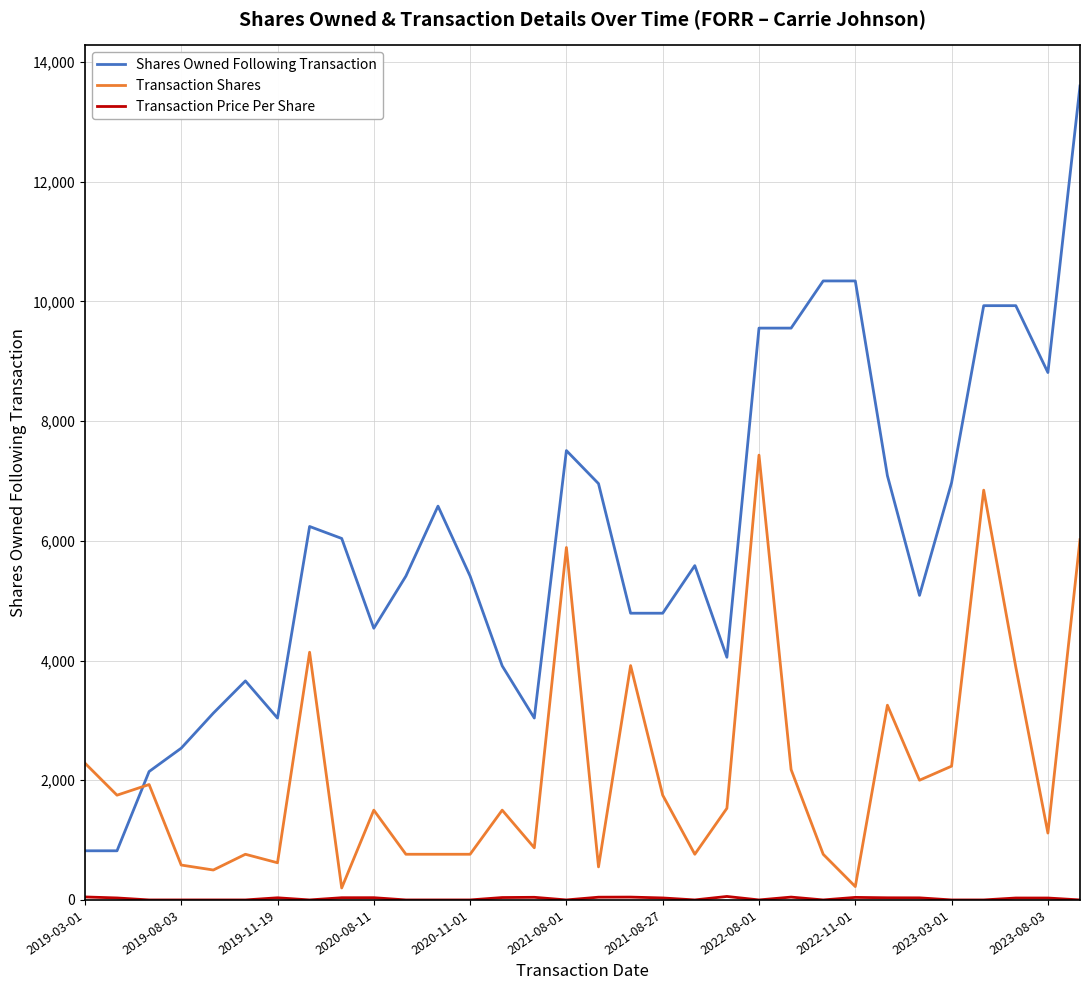

How many times do Shares Owned Following Transaction and Transaction Shares cross each other?

1